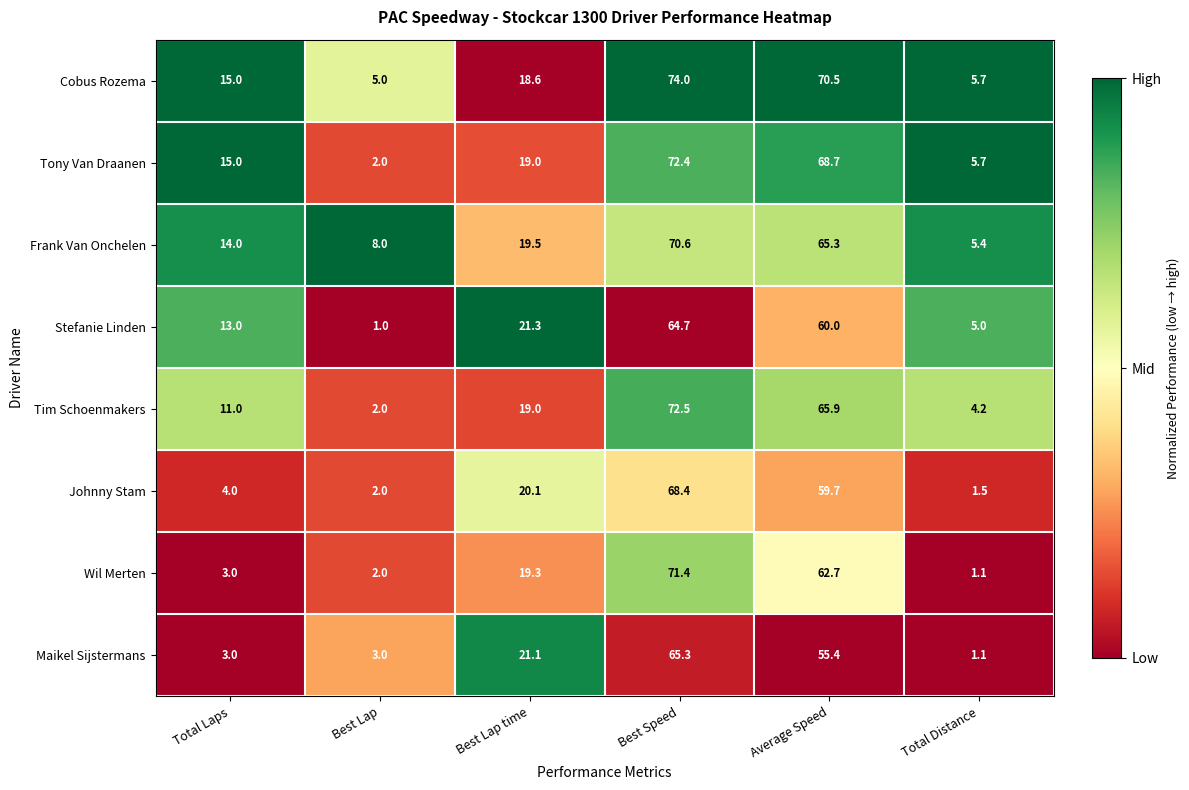

Which category has the highest value across all series?

Best Speed